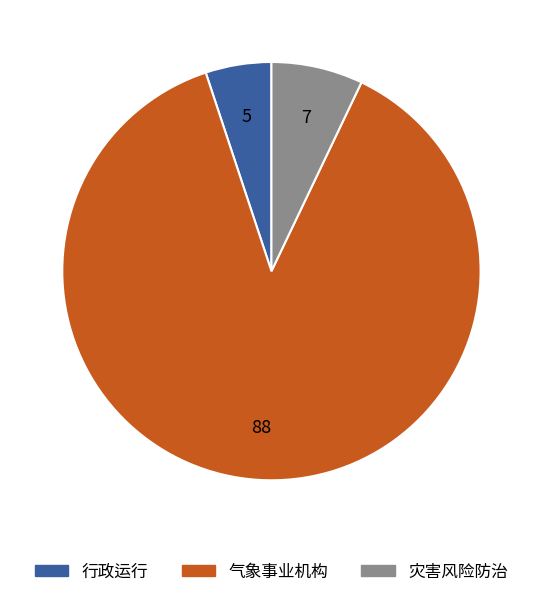

Does 行政运行 account for over 50% of the chart?

No